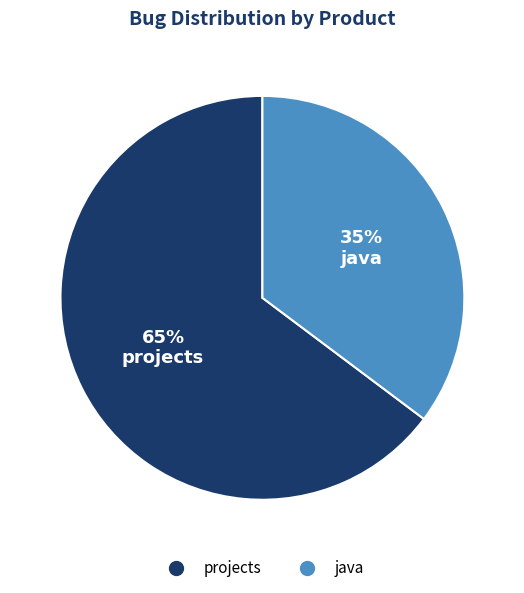

How many segments does this pie chart have?

2